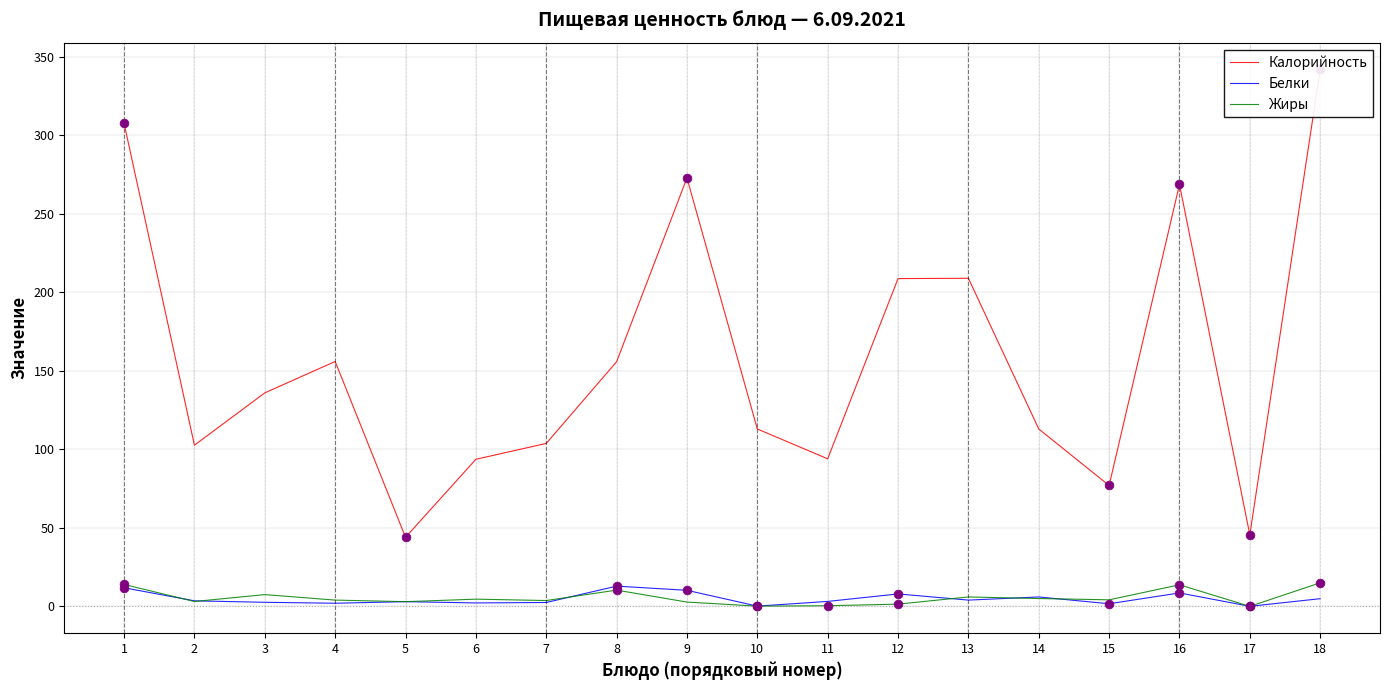

At how many categories does at least one series exceed 340?

1